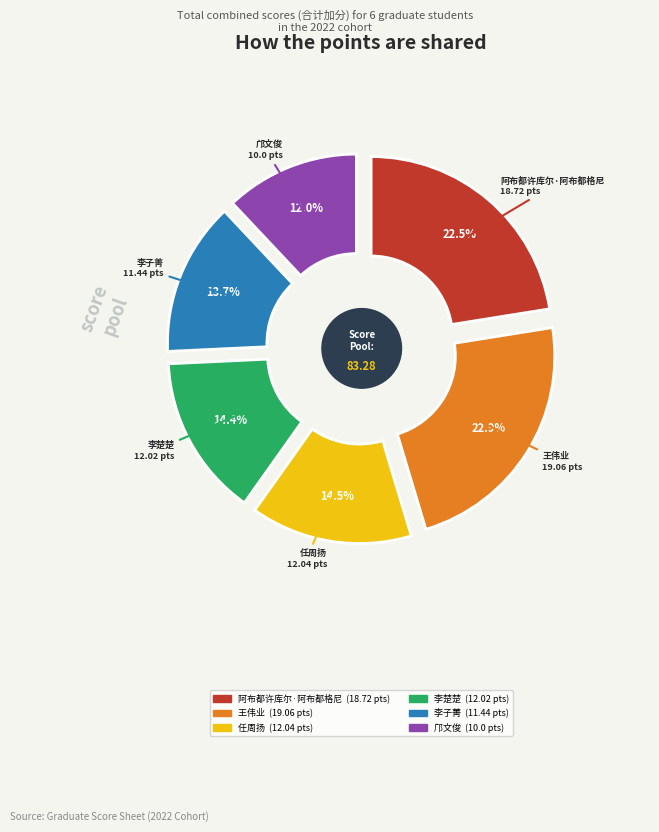

What is the total percentage of 邝文俊 and 李楚楚?

26.4%